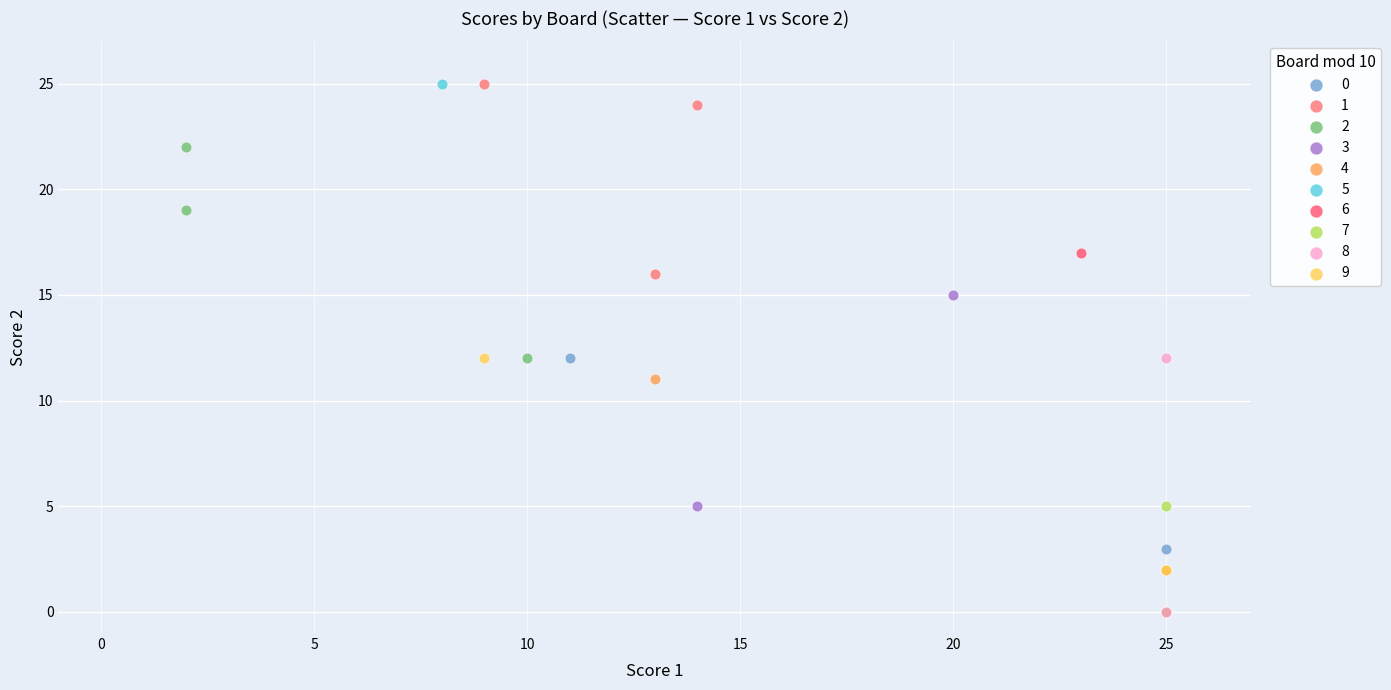

What are all the series names shown in the legend?

0, 1, 2, 3, 4, 5, 6, 7, 8, 9